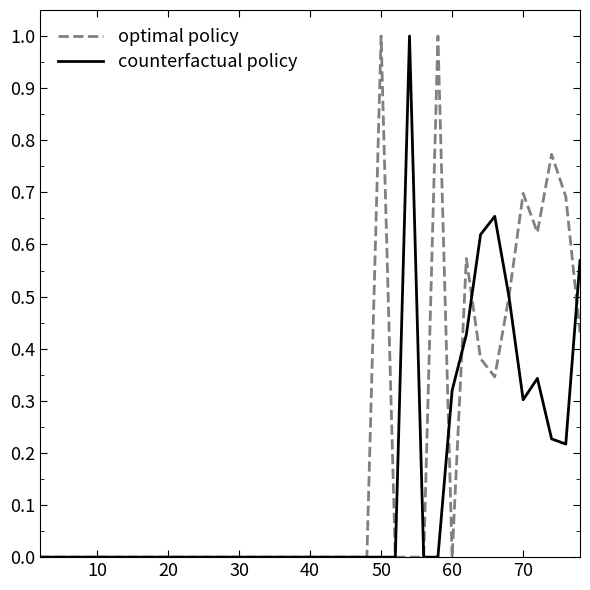

List the series in order of their overall mean, lowest first.

counterfactual policy, optimal policy